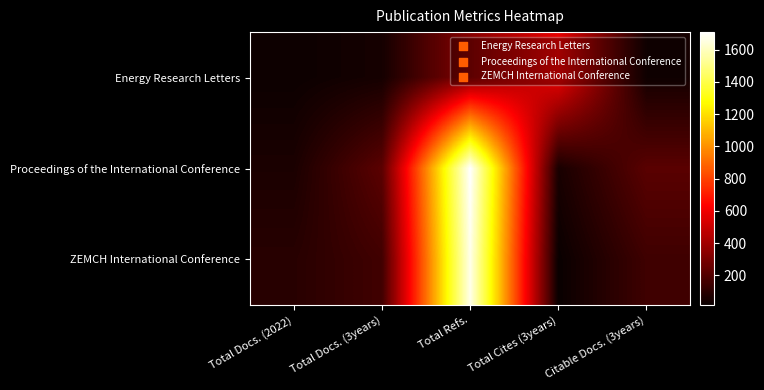

Which has a higher value, Citable Docs. (3years) or Total Docs. (3years)?

Citable Docs. (3years)